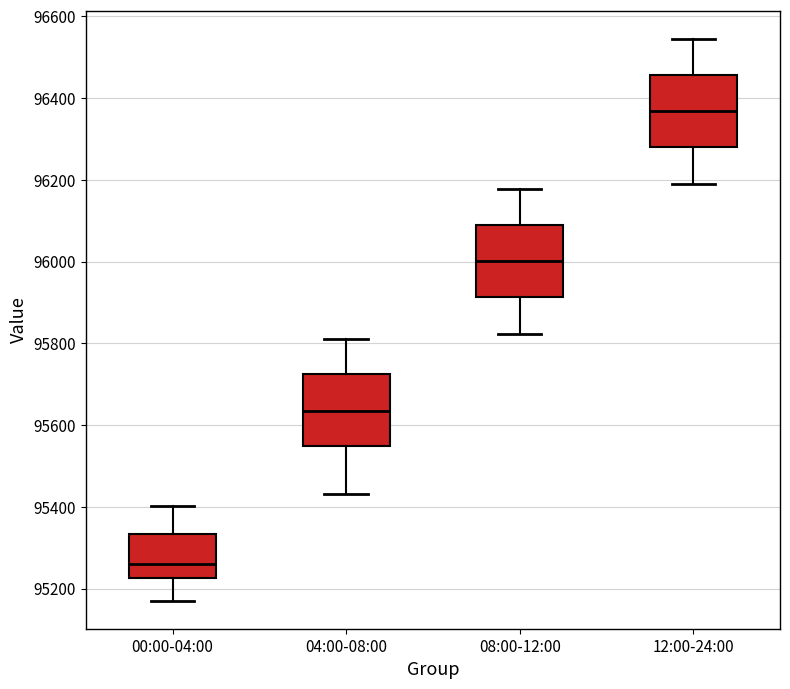

Which box's median line is the highest?

12:00-24:00